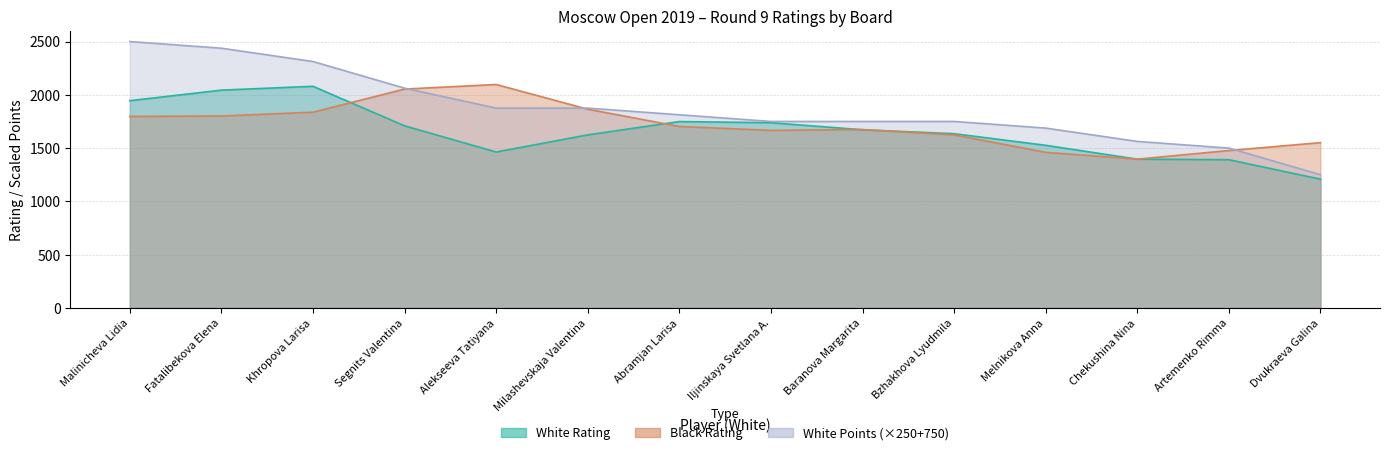

The White Rating series shows 1945.0 at Malinicheva Lidia. True or false?

True